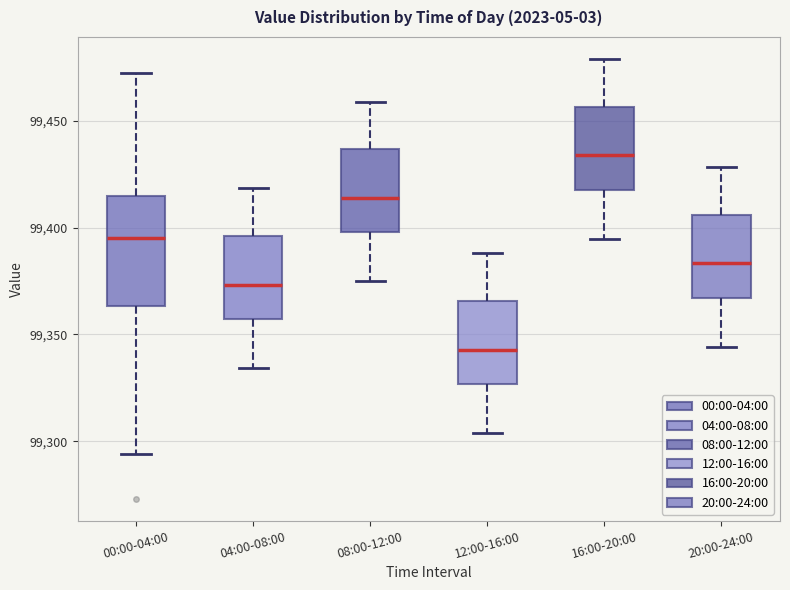

Reading left to right, transcribe this box plot: for each box, give where its median line is, the range the box spans, and where its two whiskers end, as read against the y-axis. The values are not printed on the chart, so give them approximately, as read against the axis.

00:00-04:00: median 99395, box 99365 to 99415, whiskers 99295 to 99470
04:00-08:00: median 99375, box 99355 to 99395, whiskers 99335 to 99420
08:00-12:00: median 99415, box 99400 to 99435, whiskers 99375 to 99460
12:00-16:00: median 99345, box 99325 to 99365, whiskers 99305 to 99390
16:00-20:00: median 99435, box 99420 to 99455, whiskers 99395 to 99480
20:00-24:00: median 99385, box 99365 to 99405, whiskers 99345 to 99430